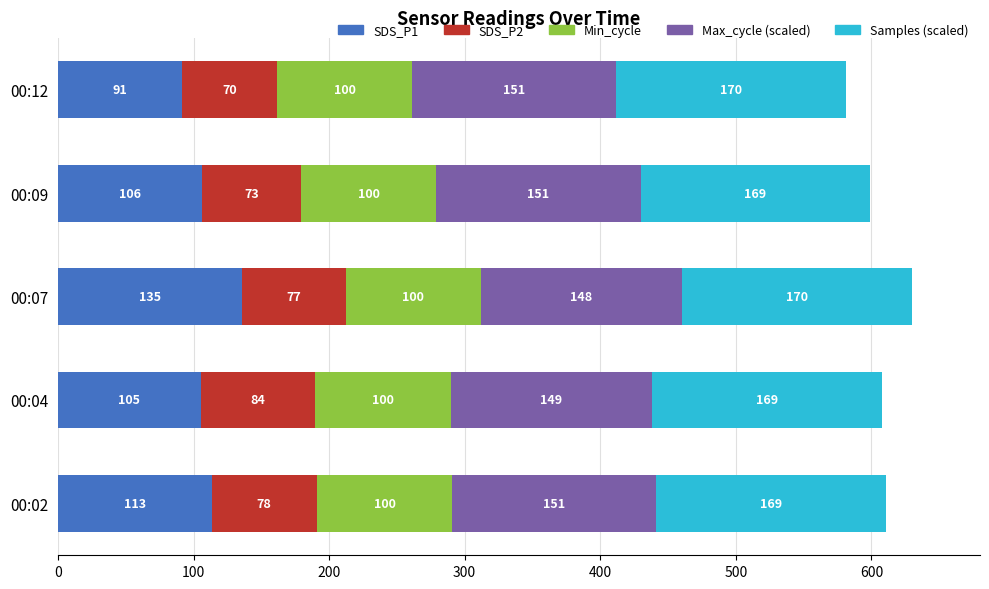

True or false: SDS_P1 has a value of 199.2 at 00:02.

False